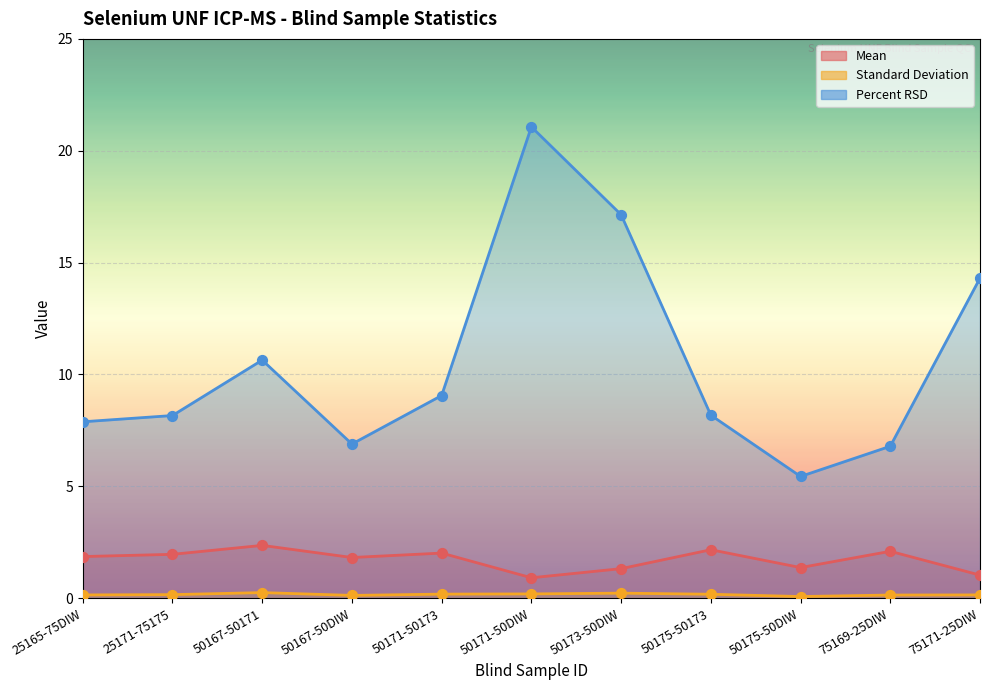

Is the value of Mean at 25171-75175 greater than the value of Percent RSD at 50167-50171?

No